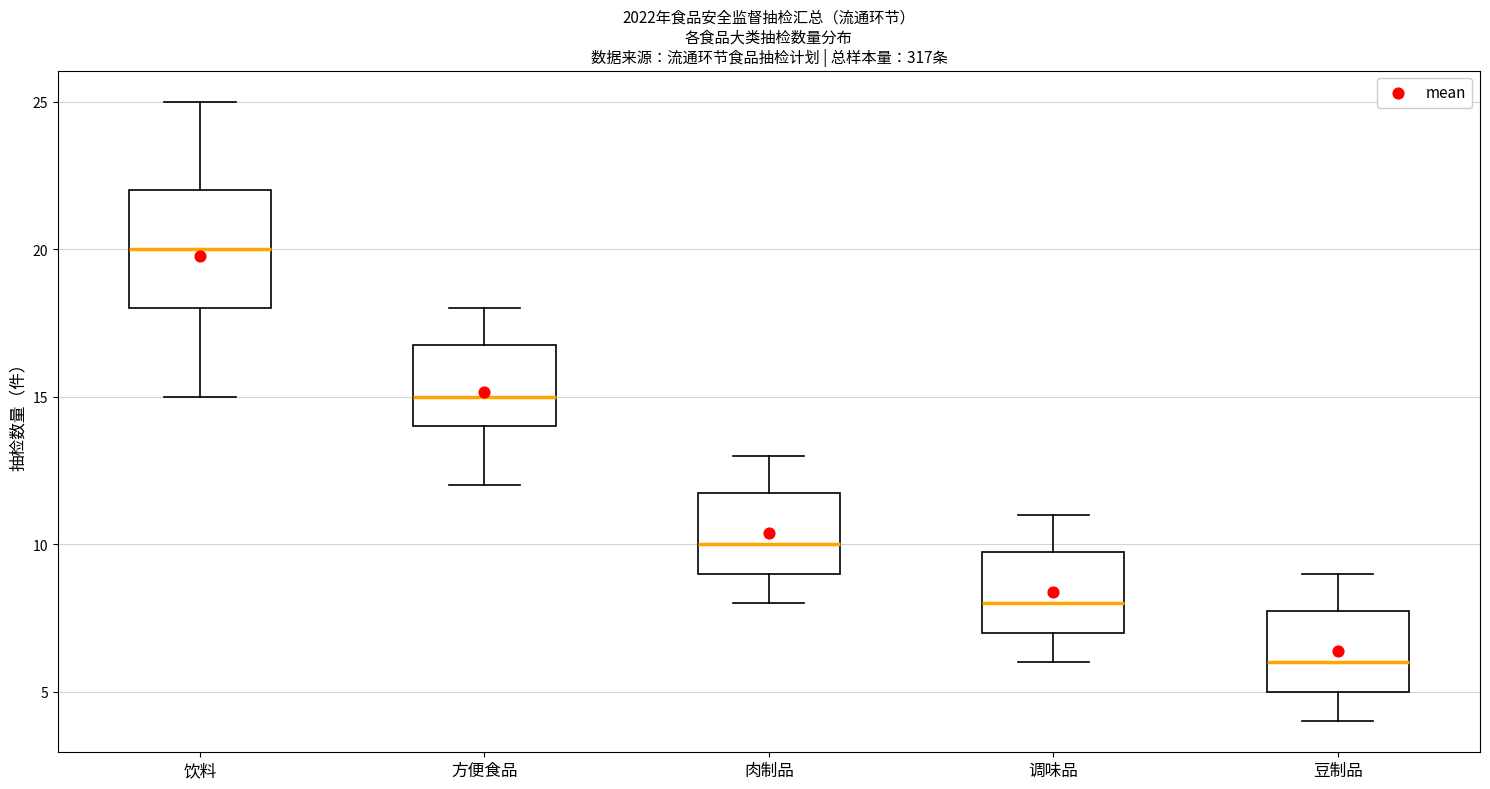

Reading left to right, transcribe this box plot: for each box, give where its median line is, the range the box spans, and where its two whiskers end, as read against the y-axis. The values are not printed on the chart, so give them approximately, as read against the axis.

饮料: median 20, box 18 to 22, whiskers 15 to 25
方便食品: median 15, box 14 to 17, whiskers 12 to 18
肉制品: median 10, box 9 to 12, whiskers 8 to 13
调味品: median 8, box 7 to 10, whiskers 6 to 11
豆制品: median 6, box 5 to 8, whiskers 4 to 9